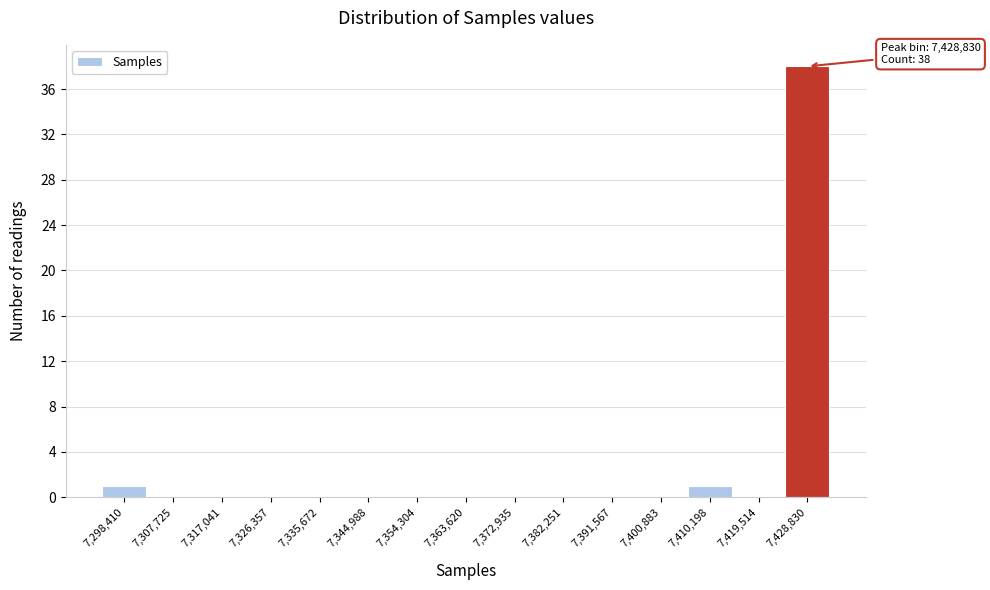

Reading left to right, what are all the values shown in this chart?

7,298,410=1	7,307,725=0	7,317,041=0	7,326,357=0	7,335,672=0	7,344,988=0	7,354,304=0	7,363,620=0	7,372,935=0	7,382,251=0	7,391,567=0	7,400,883=0	7,410,198=1	7,419,514=0	7,428,830=38